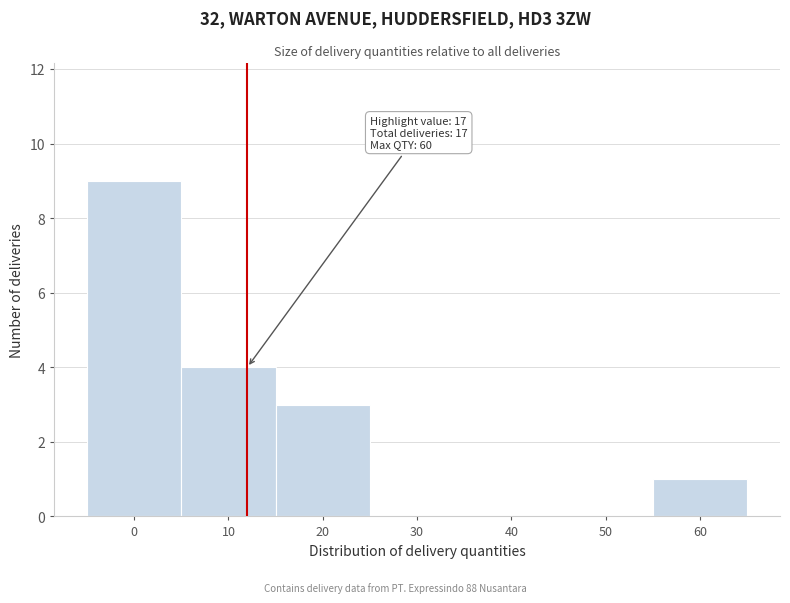

Reading left to right, what are all the values shown in this chart?

0=9	10=4	20=3	30=0	40=0	50=0	60=1